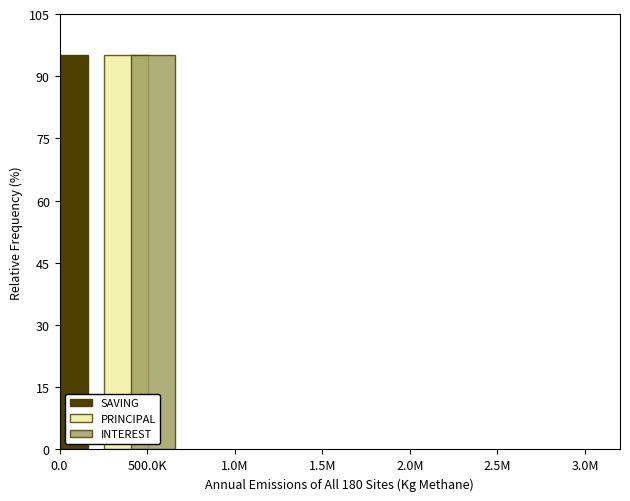

How many bars are there in each group?

3